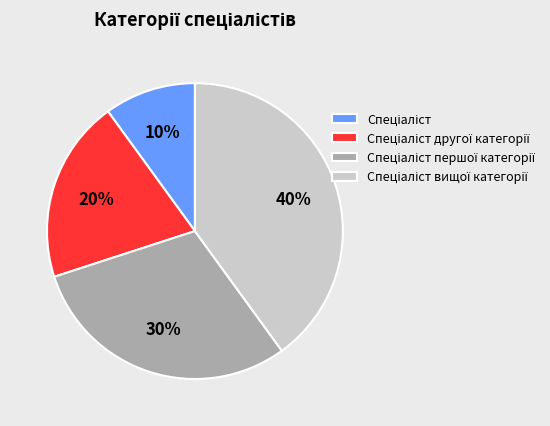

Does any single category account for the majority?

No